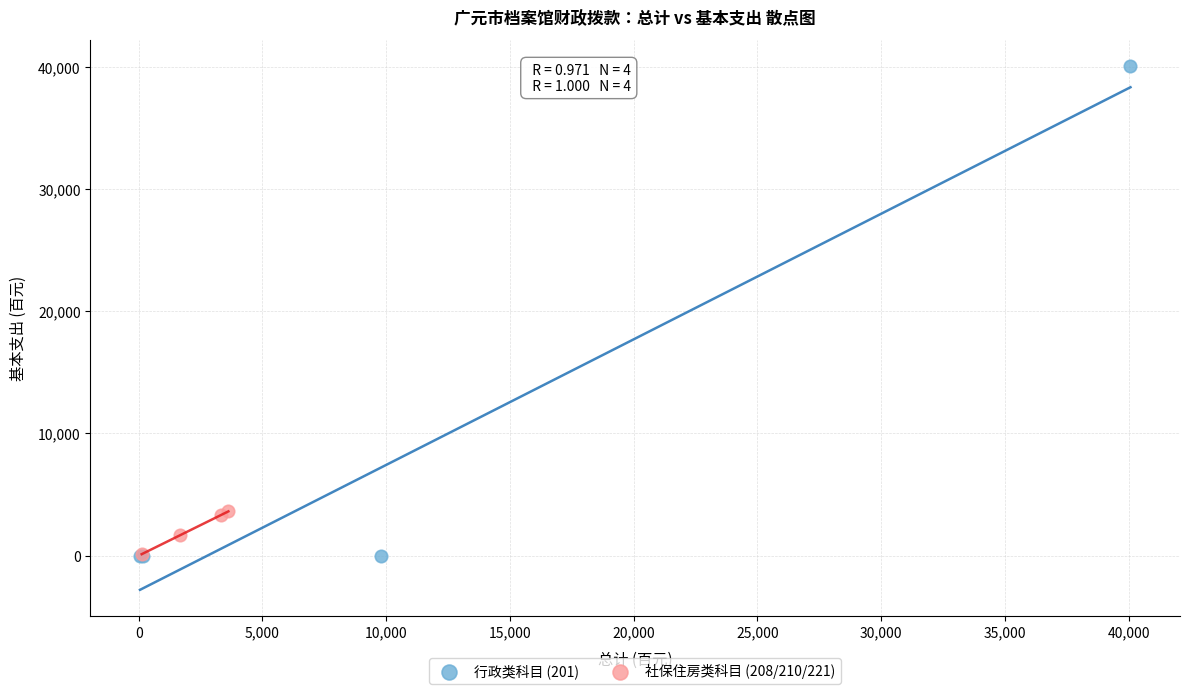

What are all the series names shown in the legend?

行政类科目 (201), 社保住房类科目 (208/210/221)